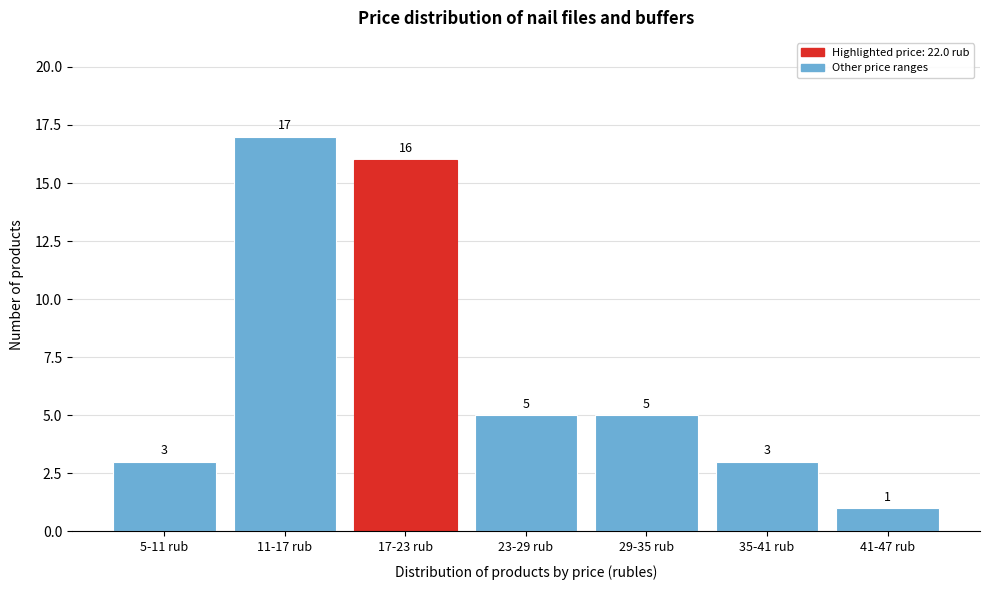

Reading left to right, transcribe all the data shown in this chart.

5-11 rub=3	11-17 rub=17	17-23 rub=16	23-29 rub=5	29-35 rub=5	35-41 rub=3	41-47 rub=1